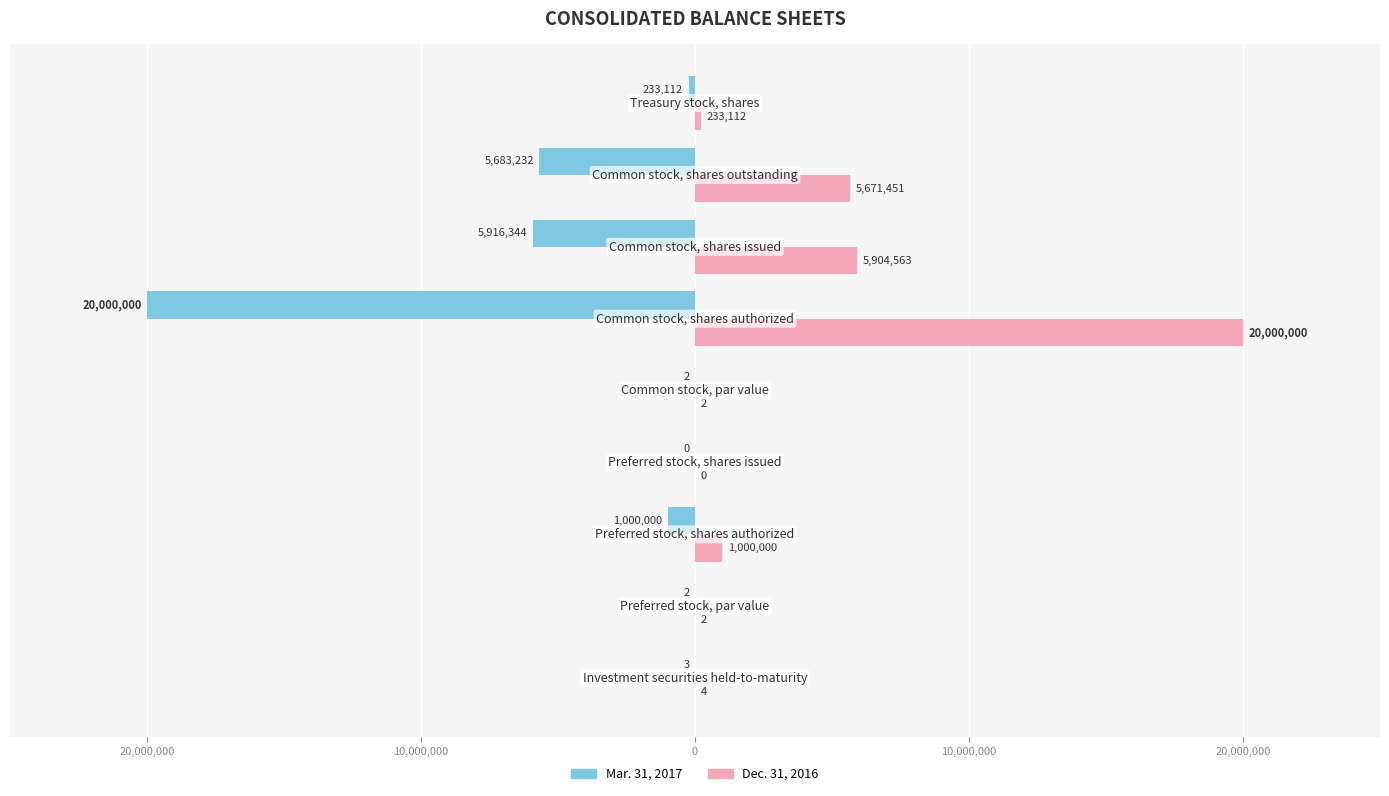

What are all the series names shown in the legend?

Mar. 31, 2017, Dec. 31, 2016